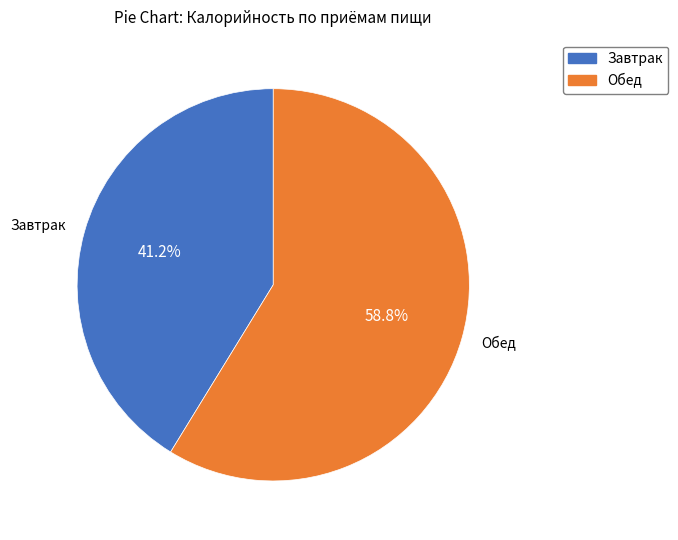

Is the sum of Обед and Завтрак greater than half?

Yes